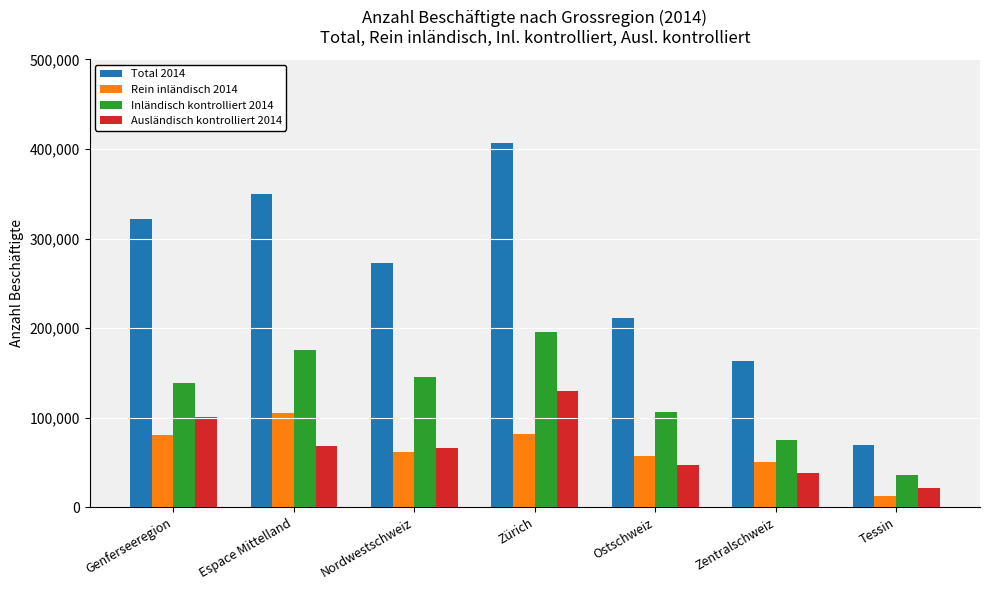

At which category is the sum across all series the highest?

Zürich